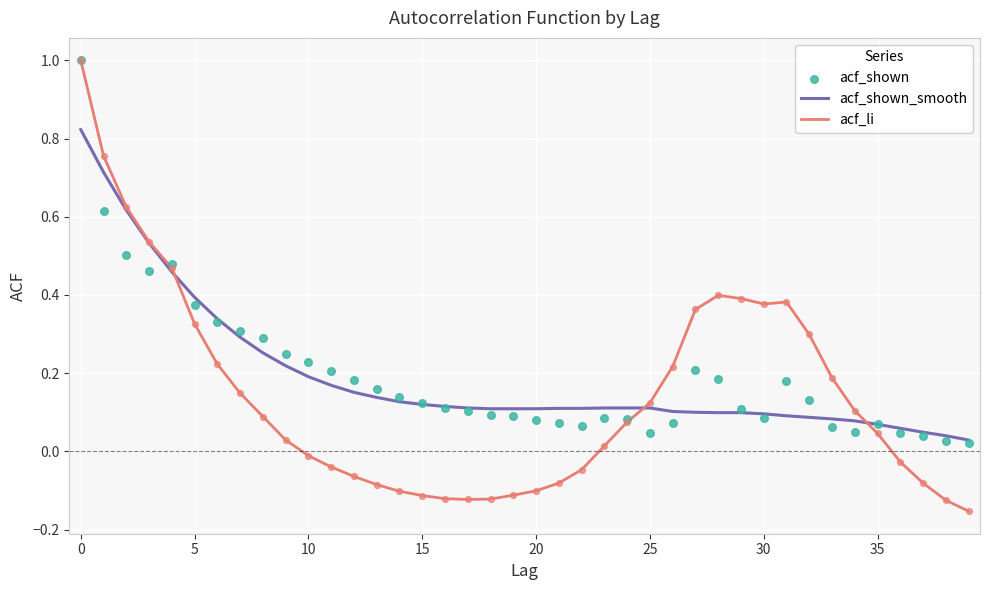

What is the highest value of the acf_li series?

1.0